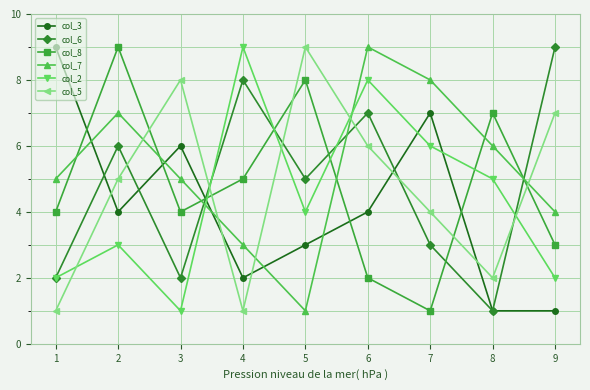

What are all the series names shown in the legend?

col_3, col_6, col_8, col_7, col_2, col_5